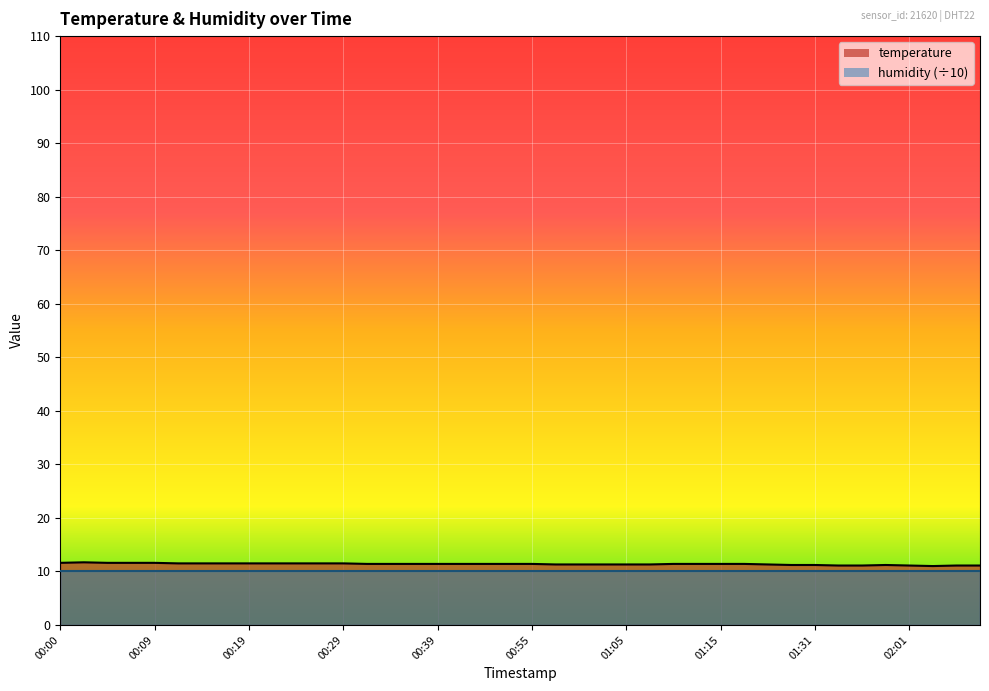

Rank the categories by value from highest to lowest.

00:02, 00:00, 00:04, 00:07, 00:09, 00:12, 00:14, 00:17, 00:19, 00:21, 00:24, 00:26, 00:29, 00:31, 00:34, 00:36, 00:39, 00:41, 00:47, 00:53, 00:55, 01:10, 01:12, 01:15, 01:18, 00:58, 01:00, 01:03, 01:05, 01:08, 01:26, 01:28, 01:31, 01:56, 01:39, 01:47, 02:01, 02:07, 02:12, 02:04